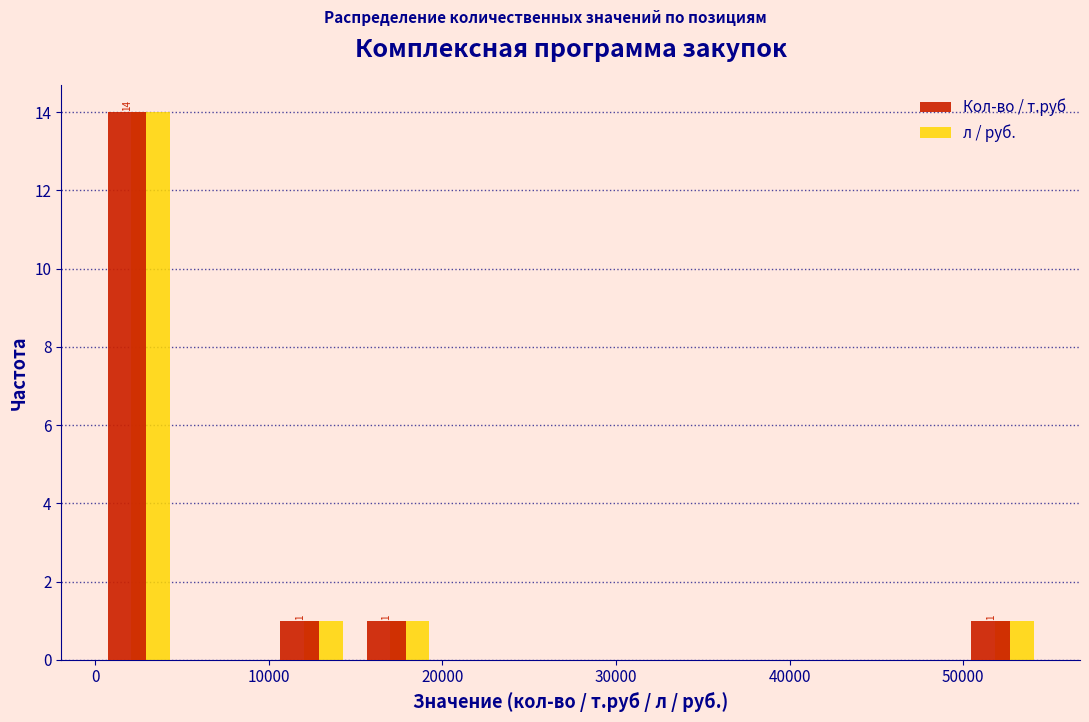

In the Кол-во / т.руб series, which range on the x-axis has the tallest bar?

0 to 5000